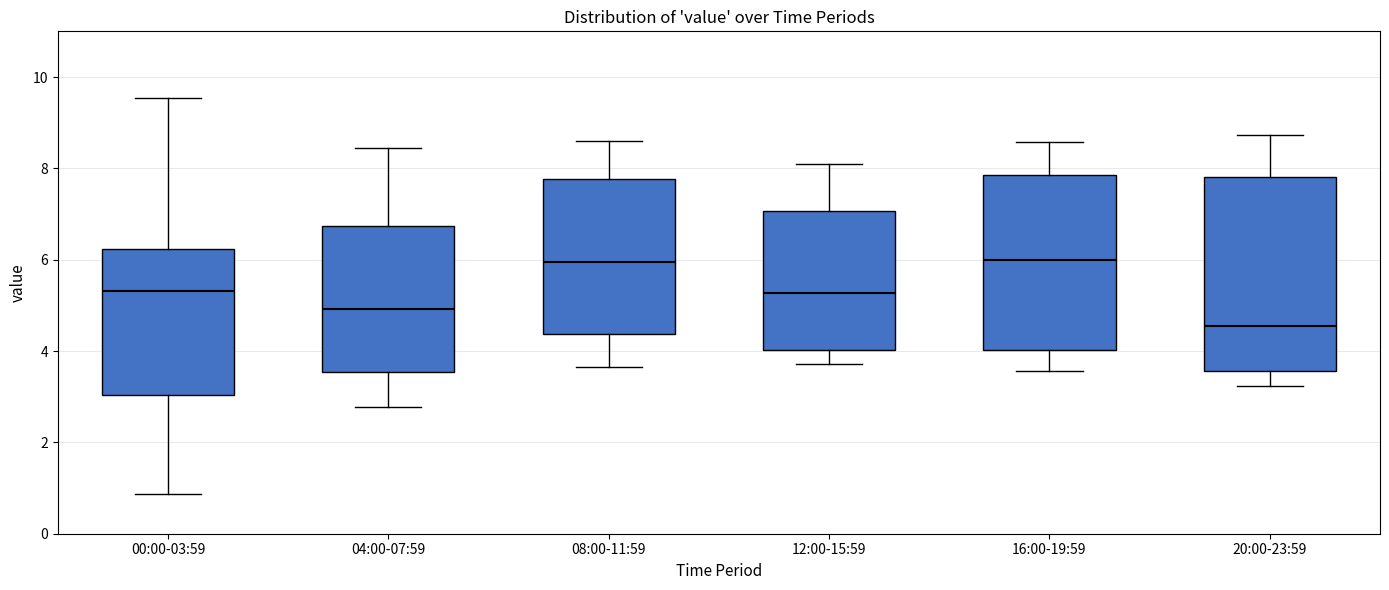

Reading left to right, transcribe this box plot: for each box, give where its median line is, the range the box spans, and where its two whiskers end, as read against the y-axis. The values are not printed on the chart, so give them approximately, as read against the axis.

00:00-03:59: median 5.4, box 3.0 to 6.2, whiskers 0.8 to 9.6
04:00-07:59: median 5.0, box 3.6 to 6.8, whiskers 2.8 to 8.4
08:00-11:59: median 6.0, box 4.4 to 7.8, whiskers 3.6 to 8.6
12:00-15:59: median 5.2, box 4.0 to 7.0, whiskers 3.8 to 8.2
16:00-19:59: median 6.0, box 4.0 to 7.8, whiskers 3.6 to 8.6
20:00-23:59: median 4.6, box 3.6 to 7.8, whiskers 3.2 to 8.8